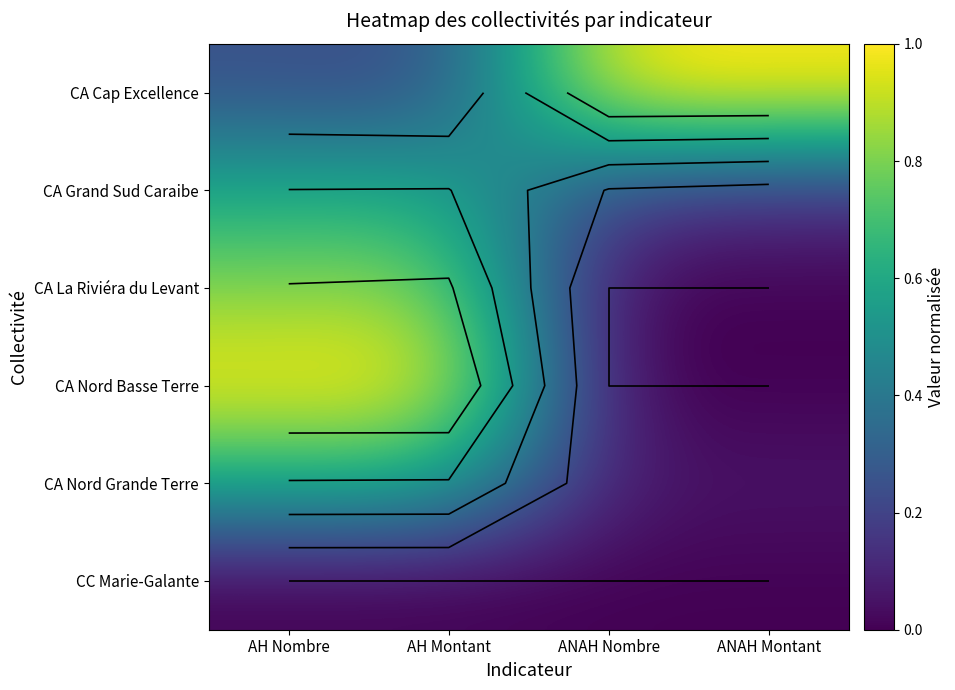

At how many categories does at least one series exceed 0?

4